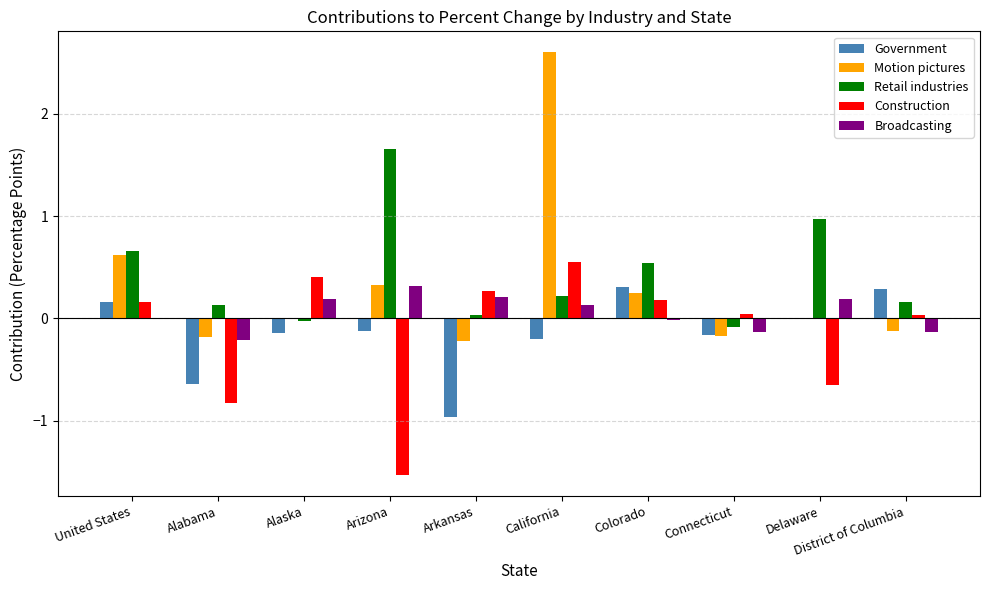

What is the difference between the Construction values at Arizona and United States?

1.7